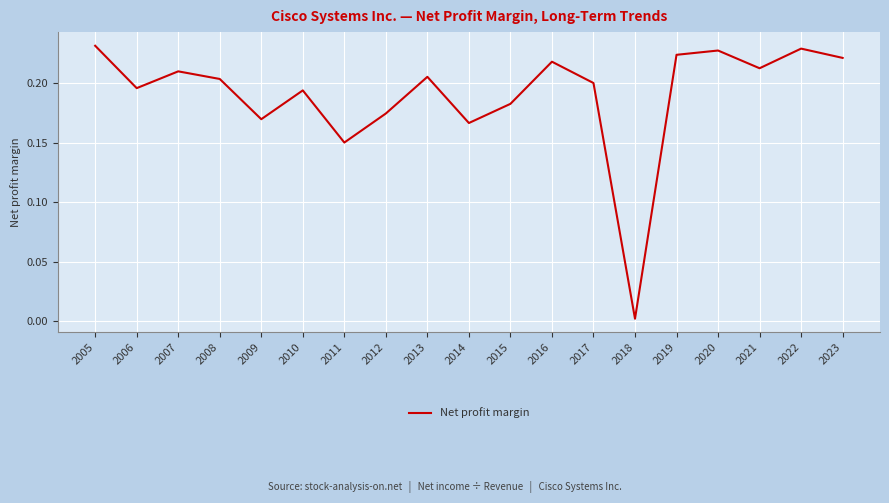

Where is the data nearest to the value 0?

2018